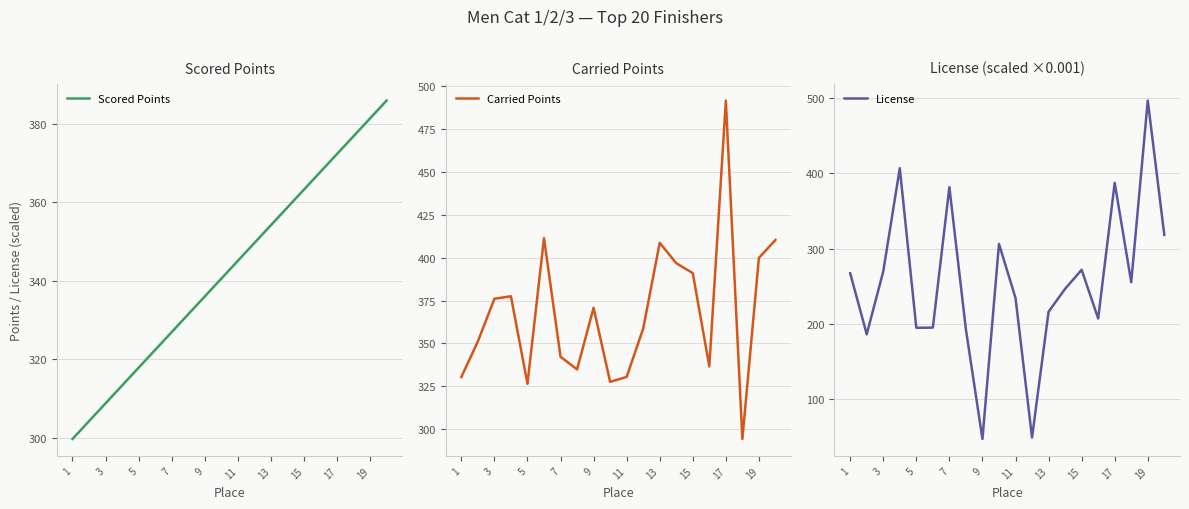

Is it true that Carried Points equals 408.6 at 13?

True